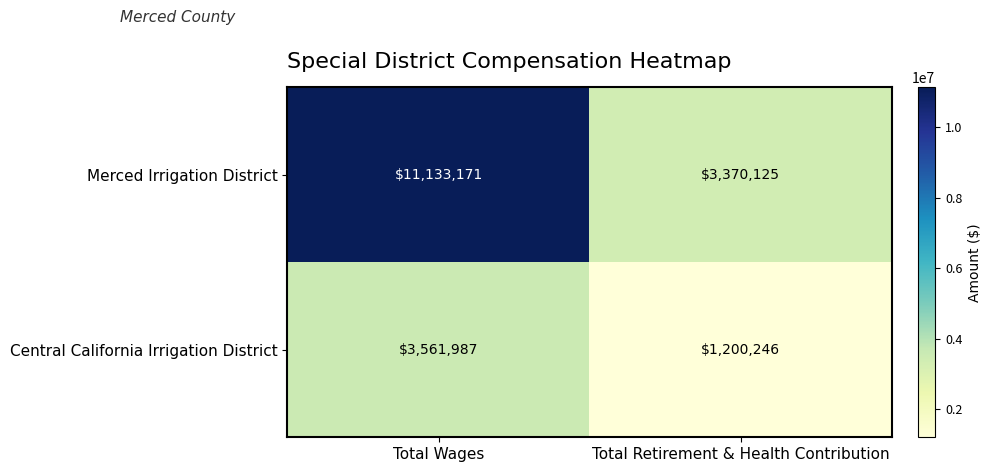

Count the number of categories in the chart.

2